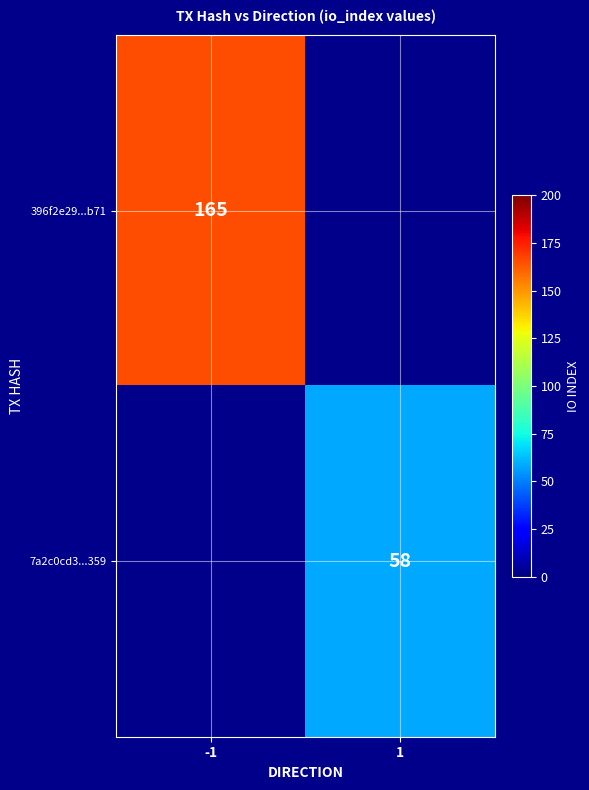

Is the value of 396f2e29...b71 at -1 greater than the value of 7a2c0cd3...359 at 1?

Yes